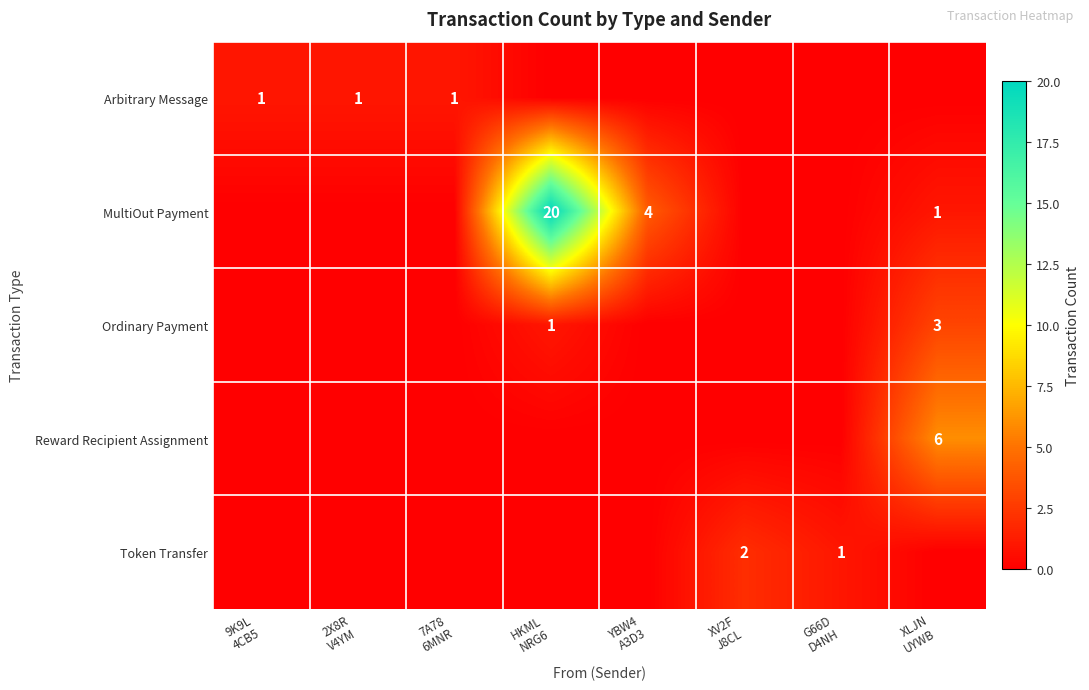

How many Arbitrary Message values are between 0 and 1?

8